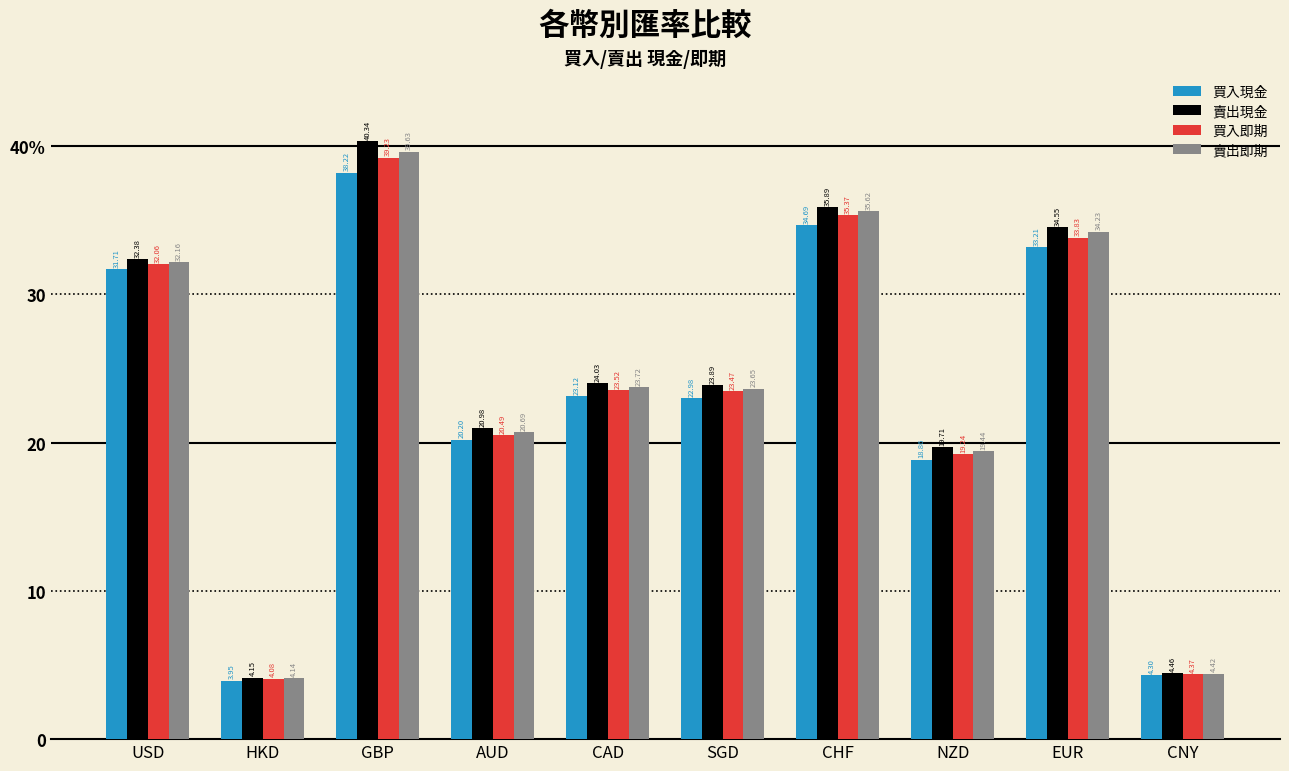

At how many categories does at least one series exceed 36?

1